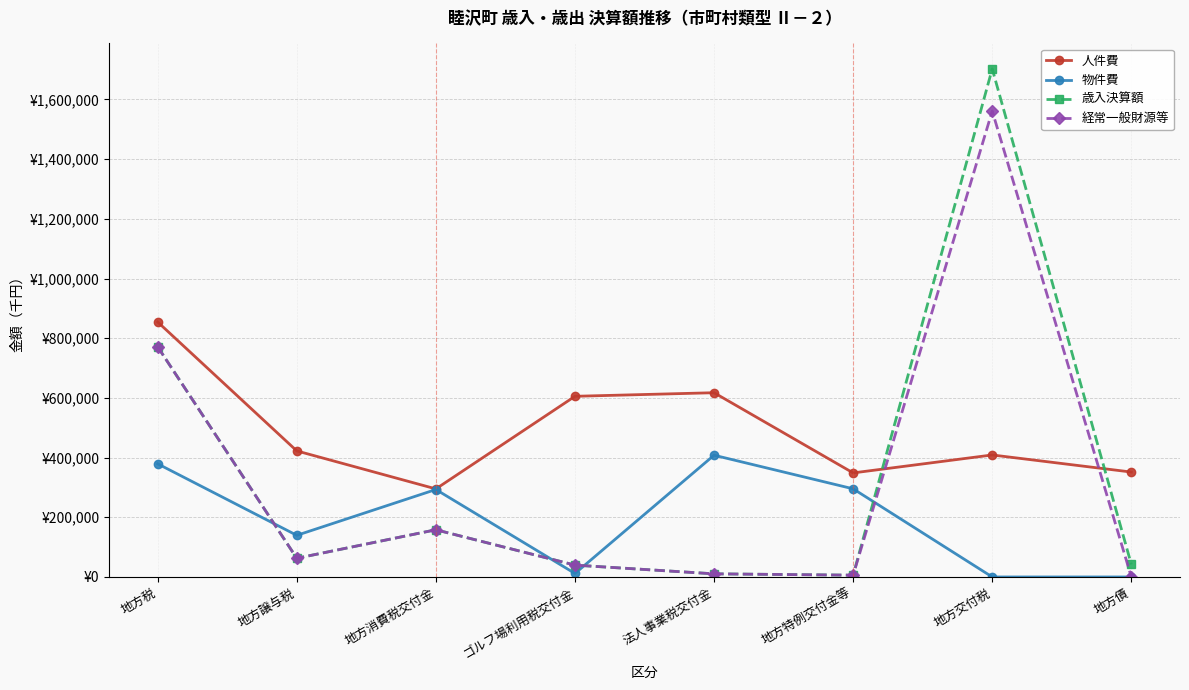

What is the label of the 7th point from the right?

地方譲与税